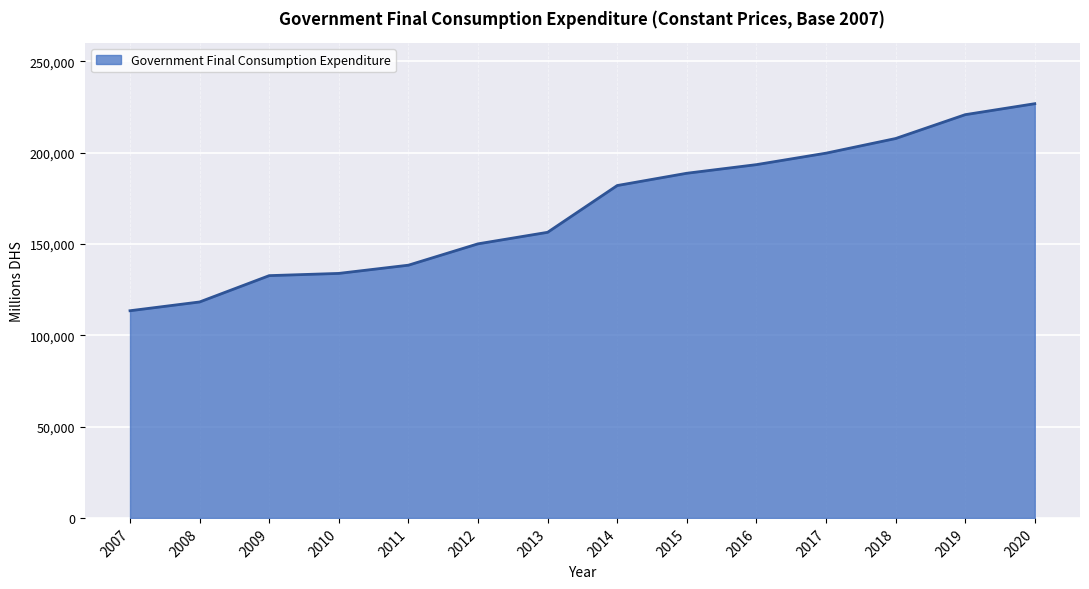

What is the difference between the maximum and minimum values?

113339